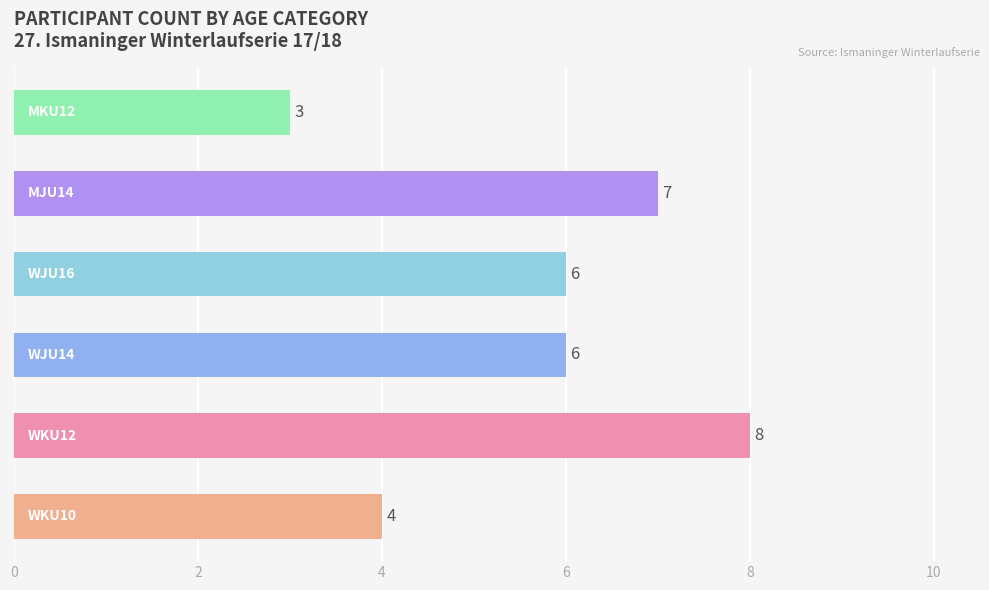

Is the value of WJU14 at WKU12 greater than the value of WKU10 at WKU12?

No